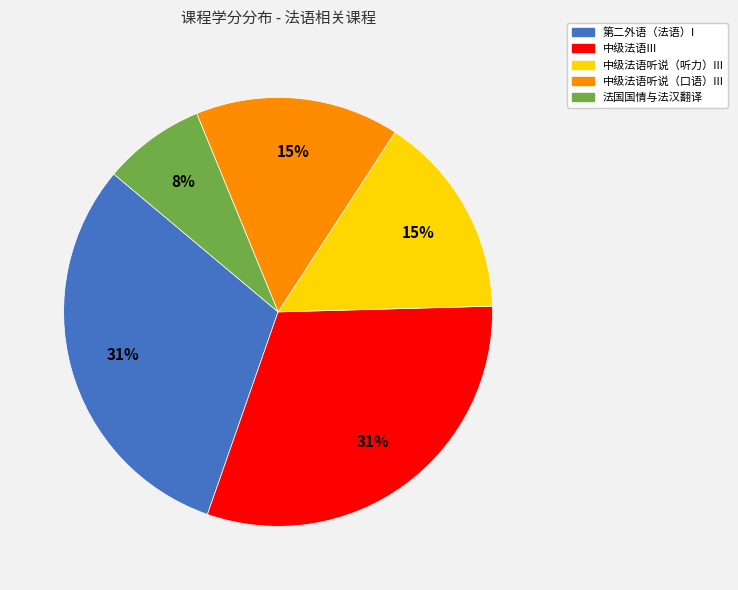

Combined, do 中级法语III and 中级法语听说（听力）III account for over 50%?

No